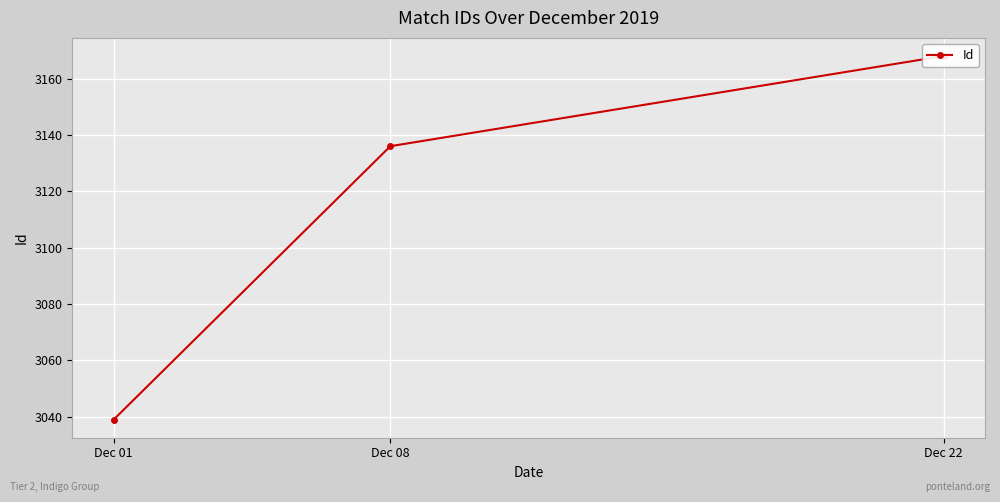

Rank the categories by value from lowest to highest.

Dec 01, Dec 08, Dec 22